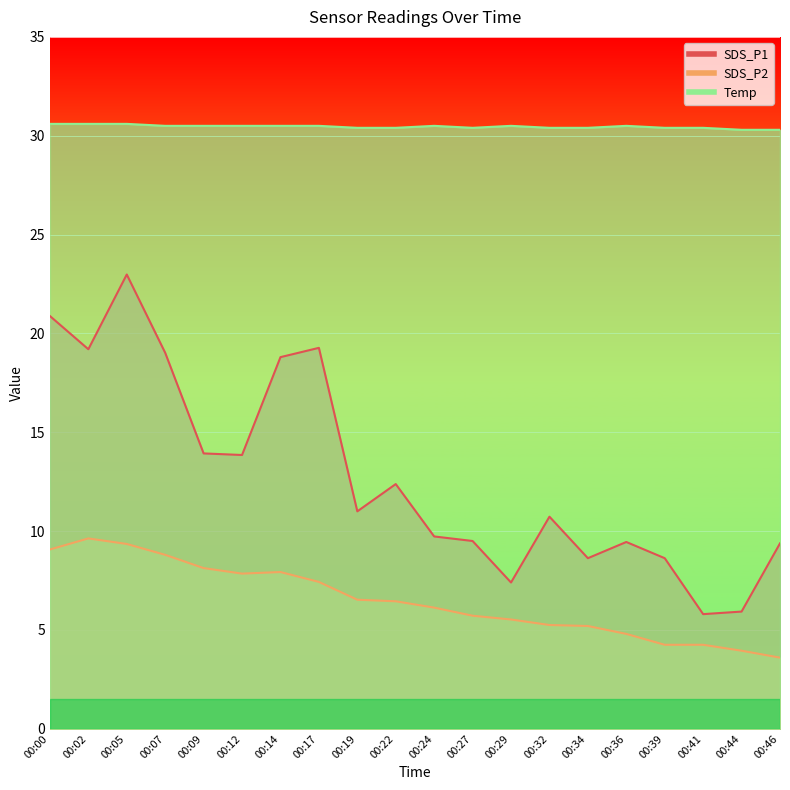

Rank the series by their average value, from highest to lowest.

Temp, SDS_P1, SDS_P2